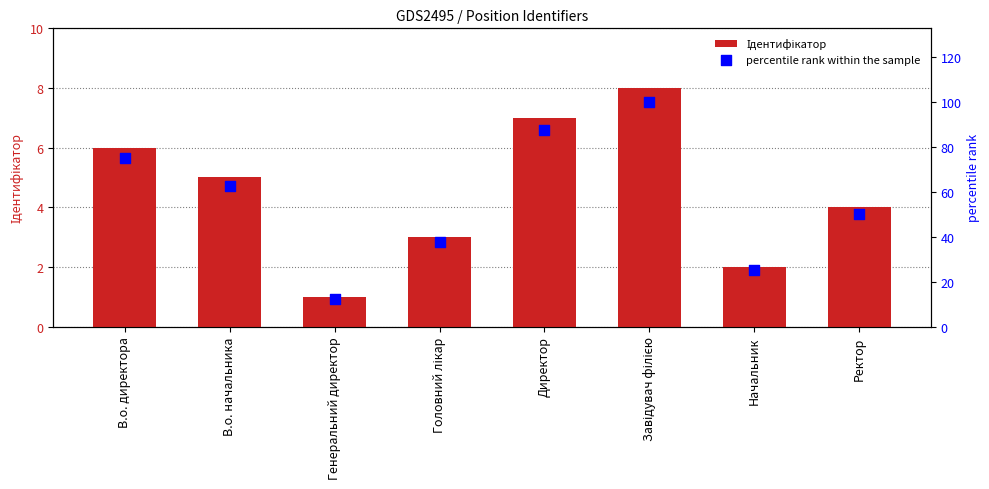

At how many categories does at least one series exceed 10?

8